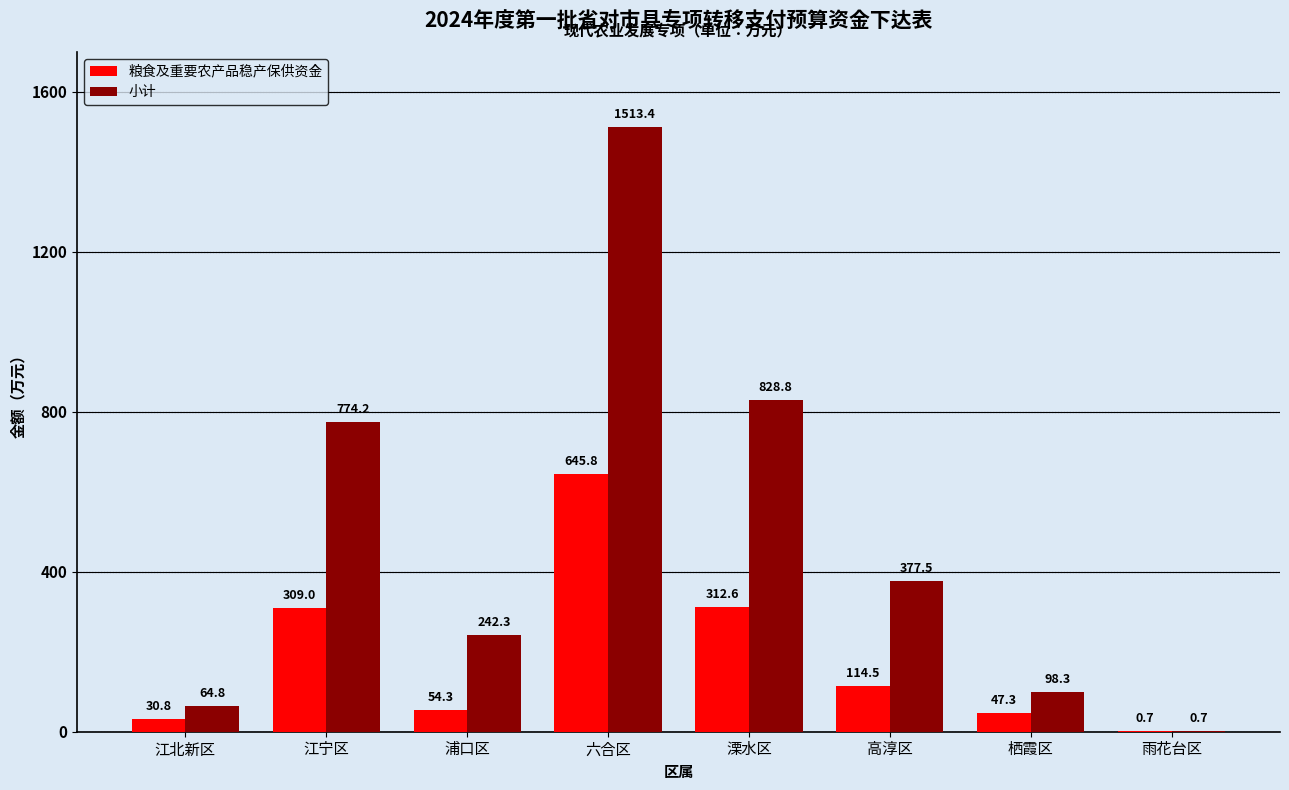

Reading left to right, extract all data points from this chart.

粮食及重要农产品稳产保供资金: 30.8	309.0	54.3	645.8	312.6	114.5	47.3	0.7
小计: 64.8	774.2	242.3	1513.4	828.8	377.5	98.3	0.7